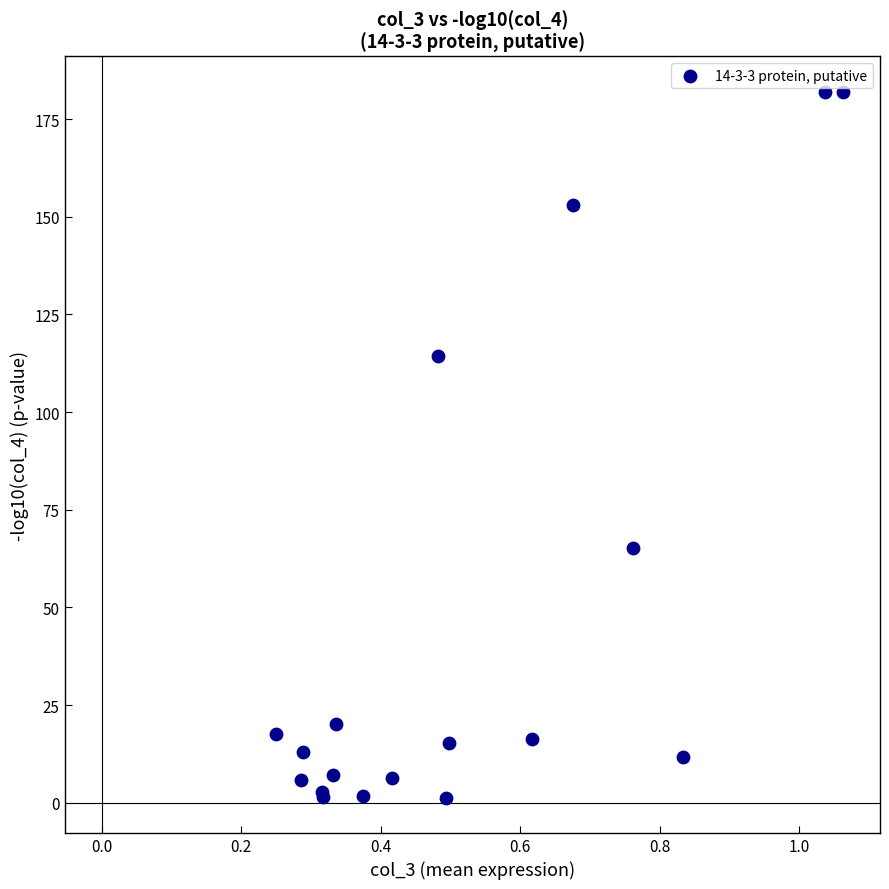

What Y value in the scatter plot is closest to 91?

114.4